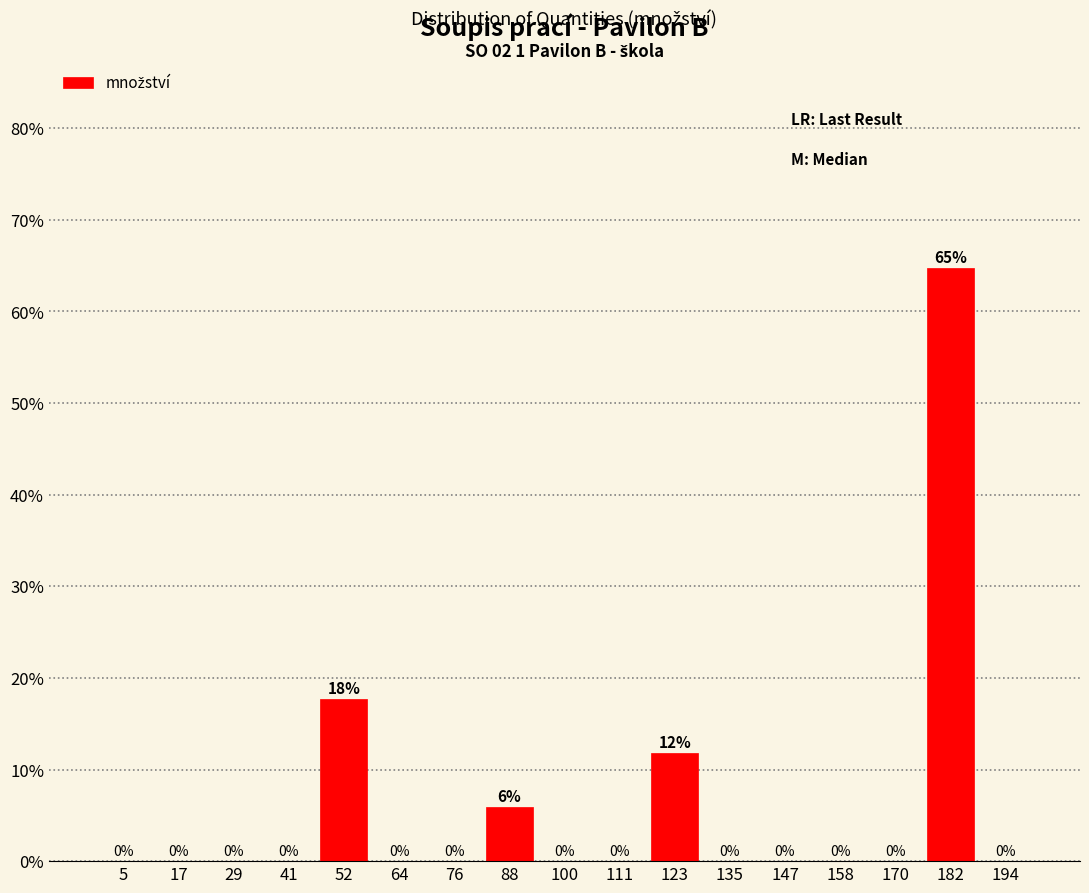

Which range on the x-axis has the tallest bar?

176 to 188